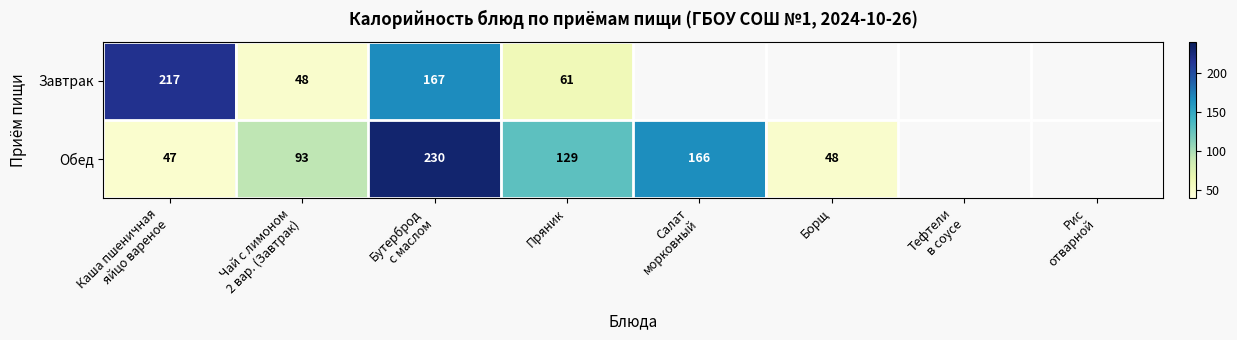

At Пряник, list the series in order from largest to smallest.

Обед, Завтрак